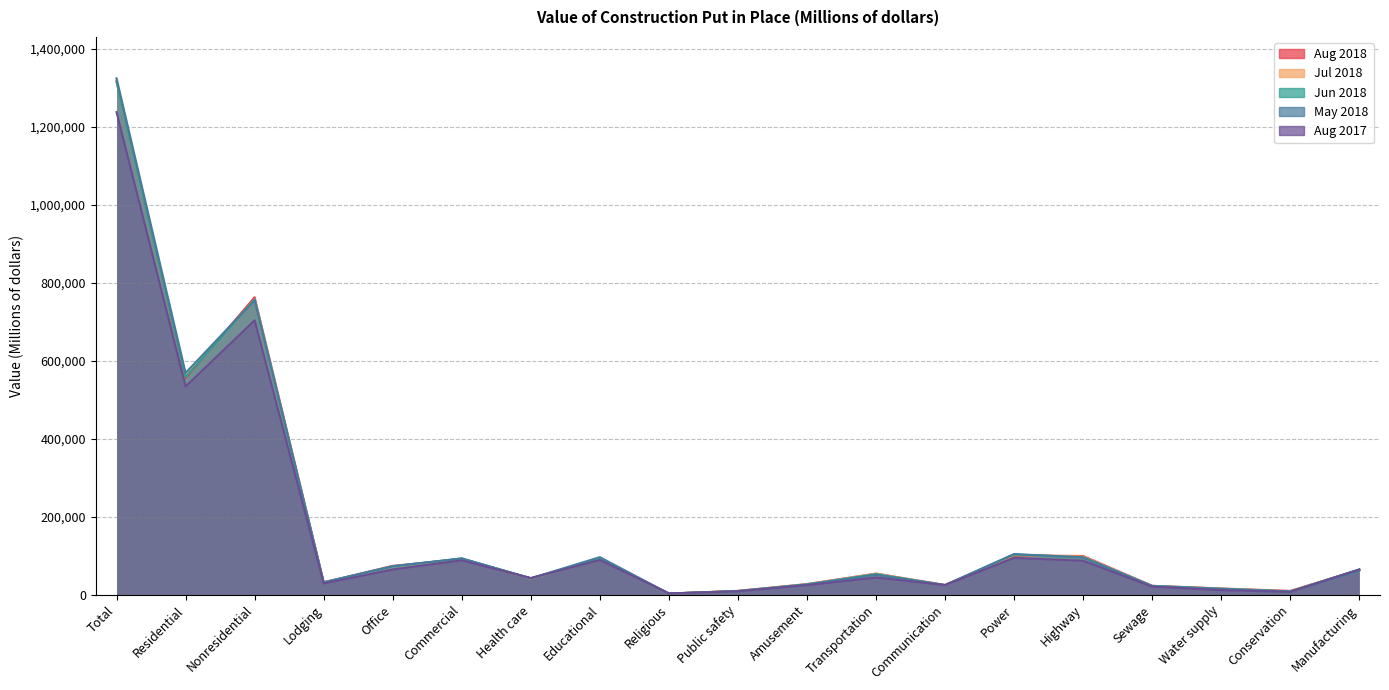

What position from the left is Nonresidential?

3